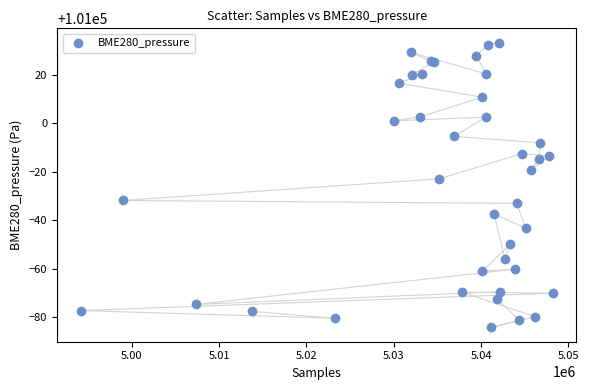

What Y value in the scatter plot is closest to 100974?

100977.1